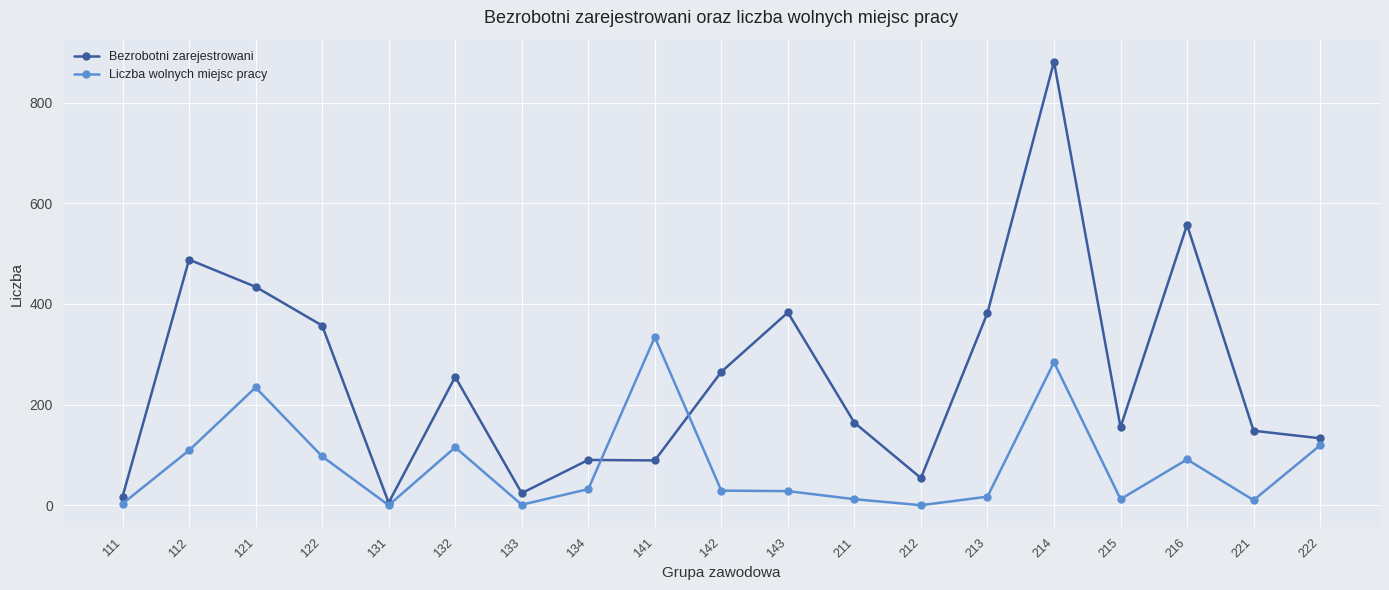

What are all the series names shown in the legend?

Bezrobotni zarejestrowani, Liczba wolnych miejsc pracy